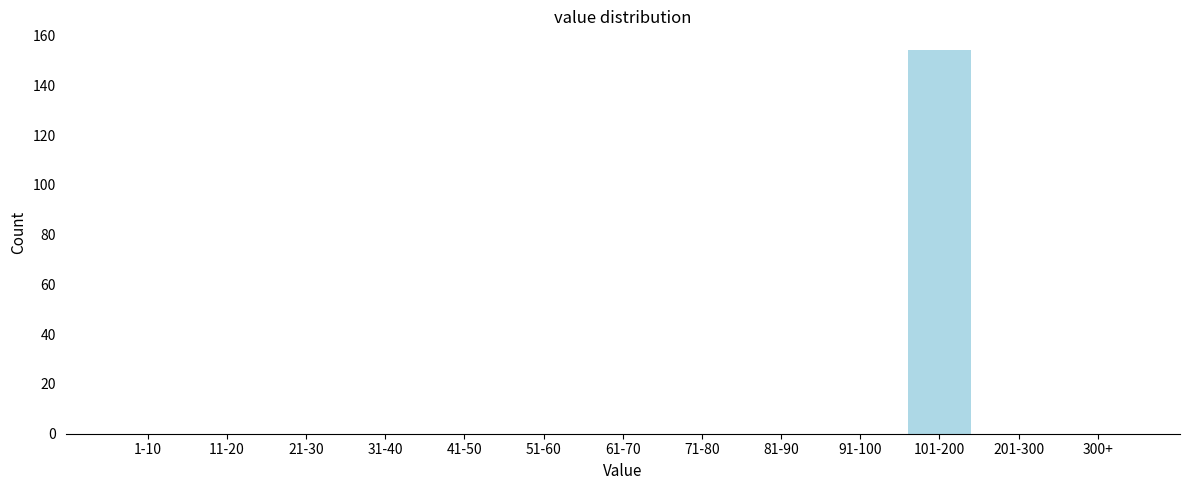

Reading left to right, transcribe all the data shown in this chart.

1-10=0	11-20=0	21-30=0	31-40=0	41-50=0	51-60=0	61-70=0	71-80=0	81-90=0	91-100=0	101-200=154	201-300=0	300+=0